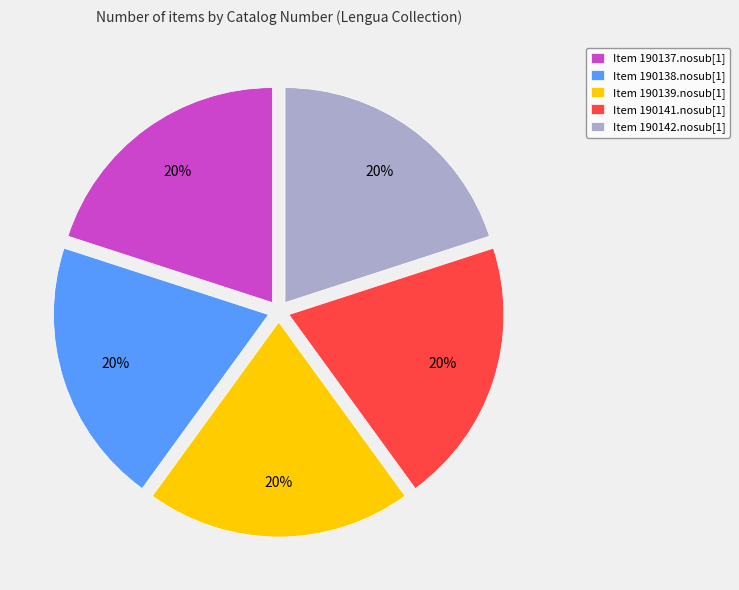

The Item 190138.nosub[1] slice represents 20% of the pie. True or false?

True